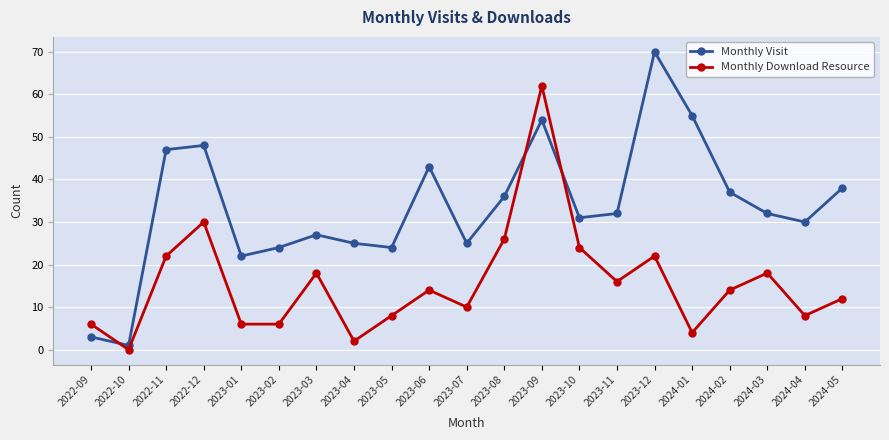

What is the difference between the Monthly Visit values at 2024-02 and 2022-11?

10